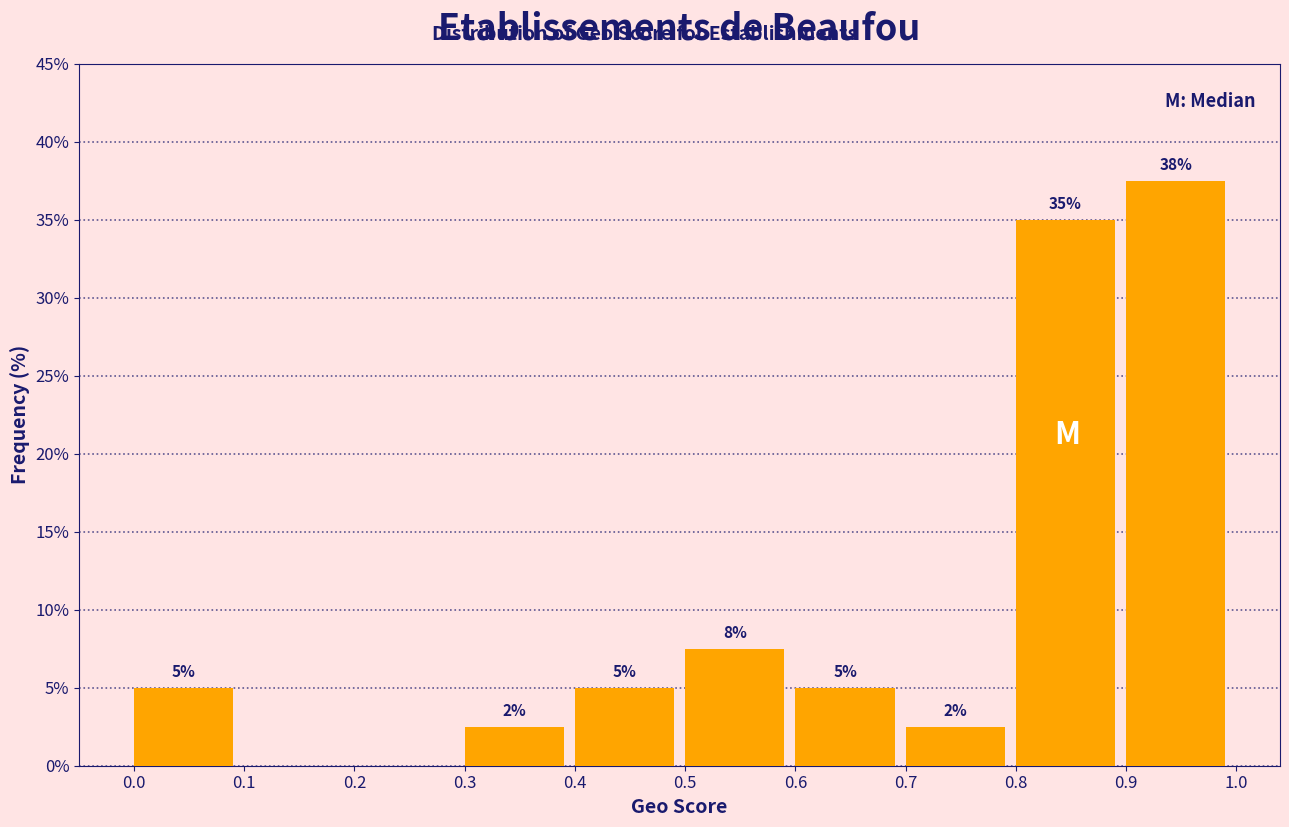

Over which range of the x-axis is the bar tallest?

0.9 to 1.0